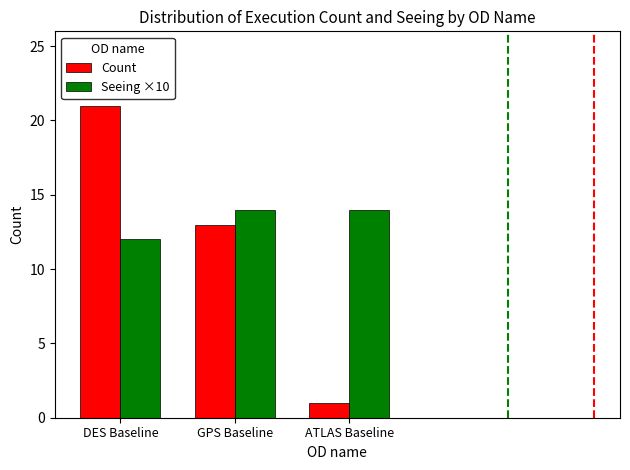

Which category has the highest value across all series?

DES Baseline